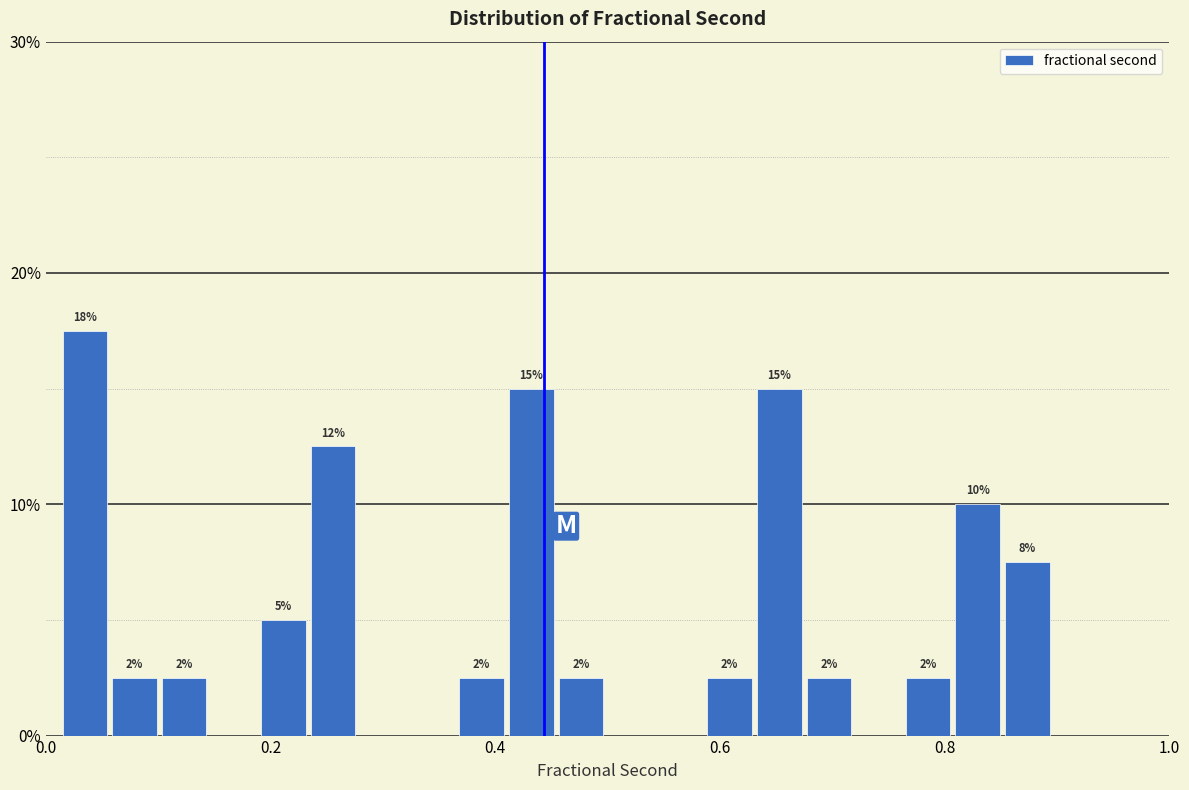

Read against the x-axis, roughly where is the centre of the tallest bar?

0.04